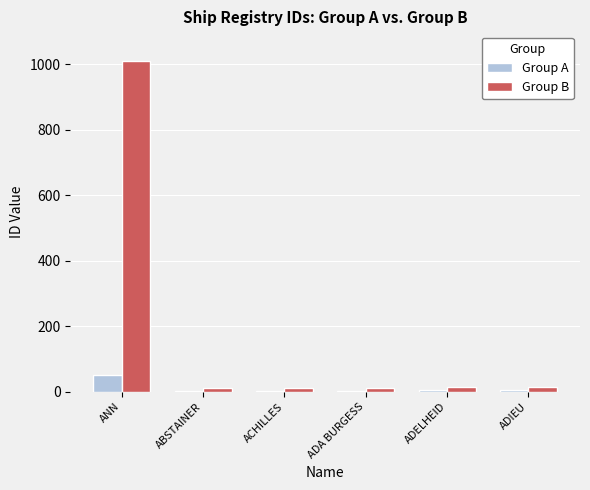

Is it true that Group B equals 1009 at ANN?

True